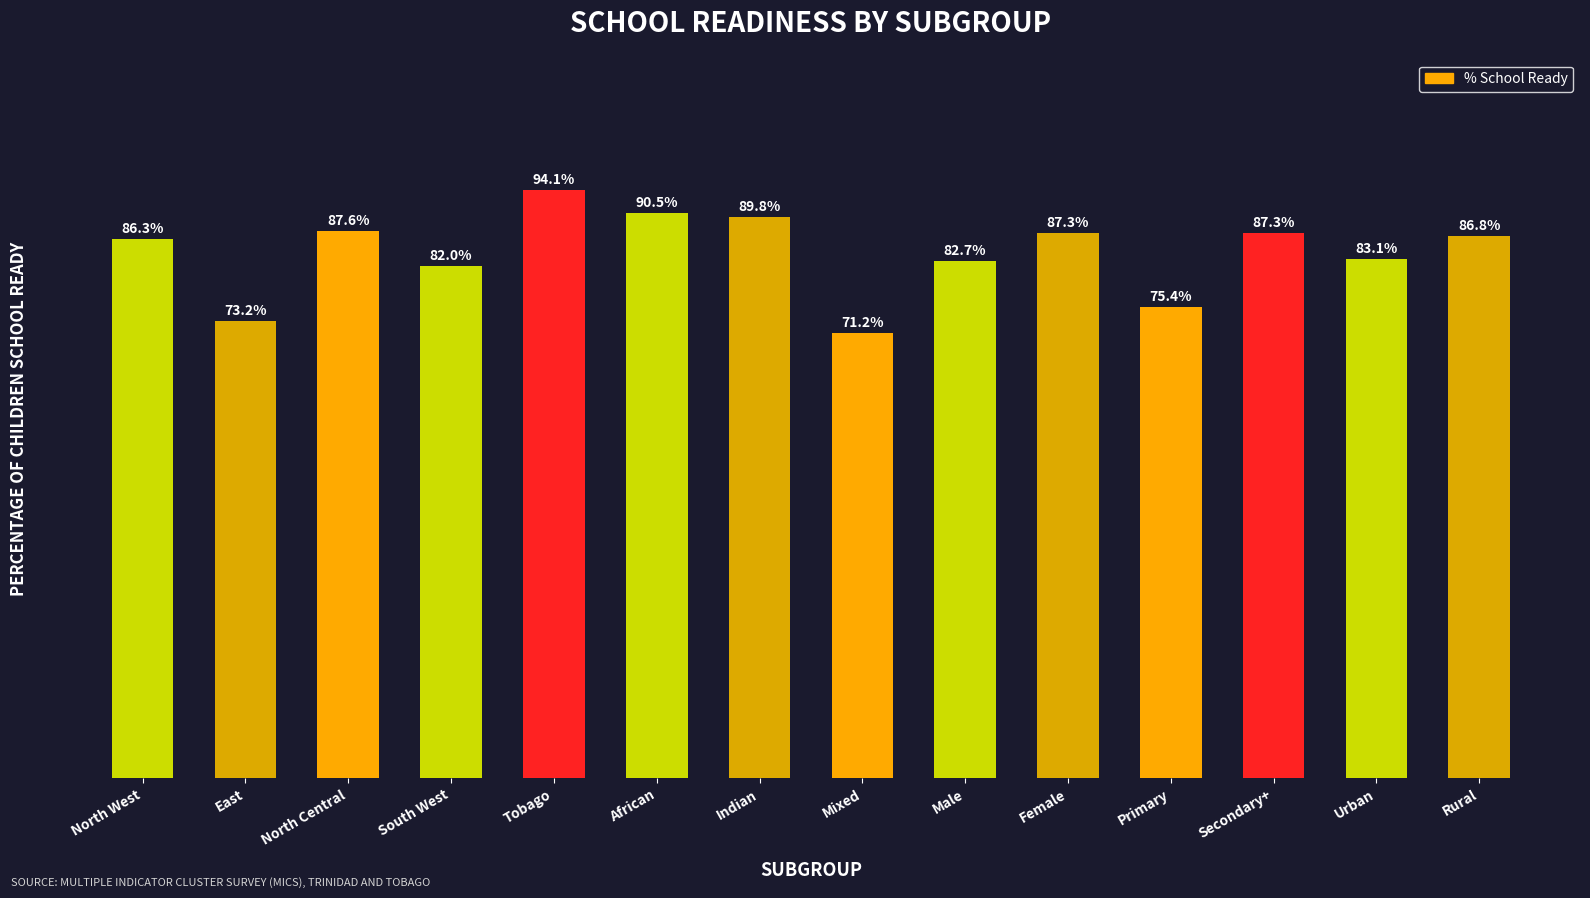

Where does the data first go above 86?

North West